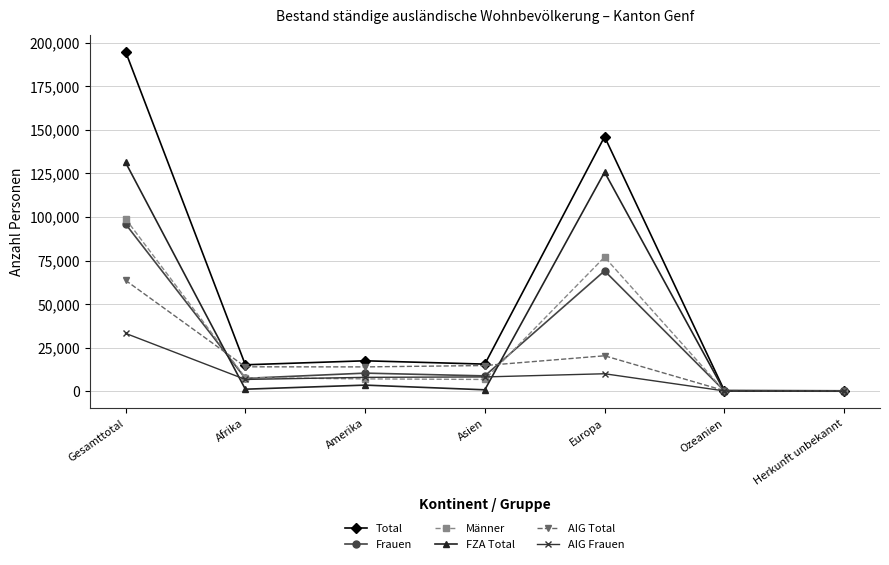

How many lines are shown in the chart?

6